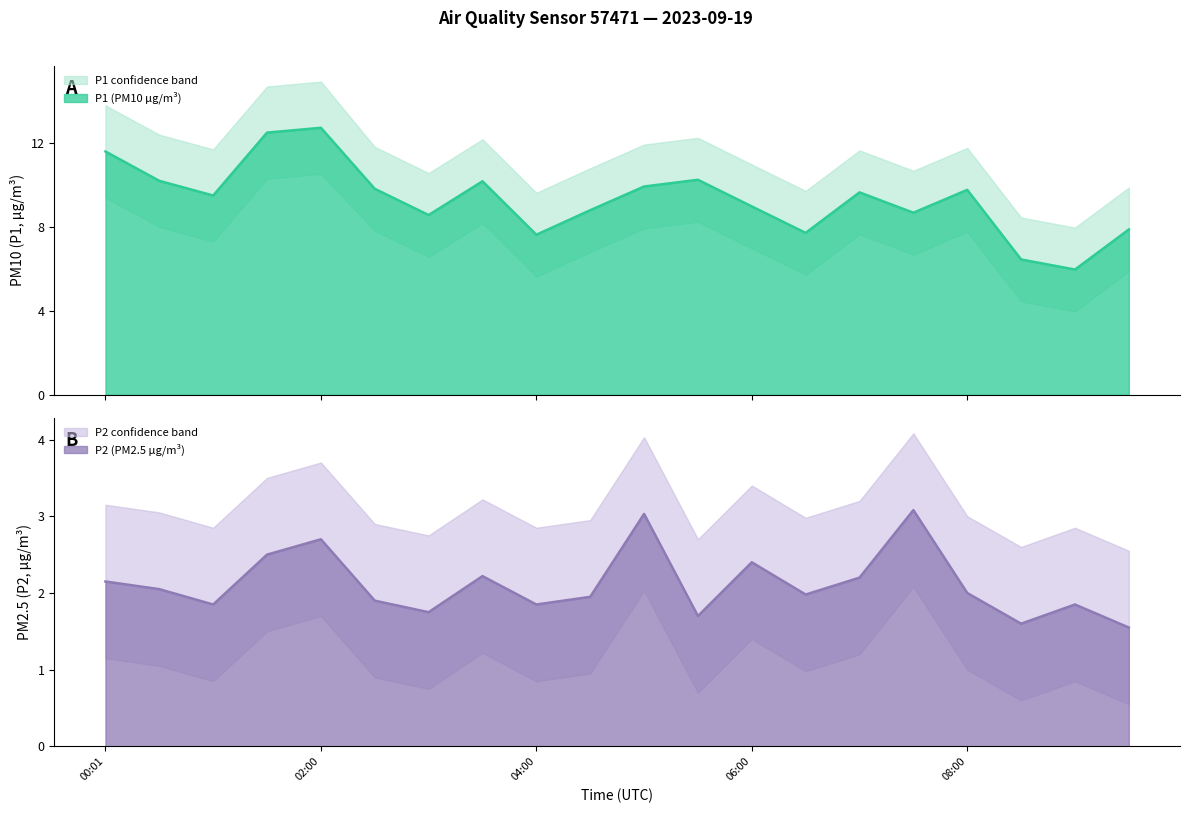

What position from the left is 06:30?

14